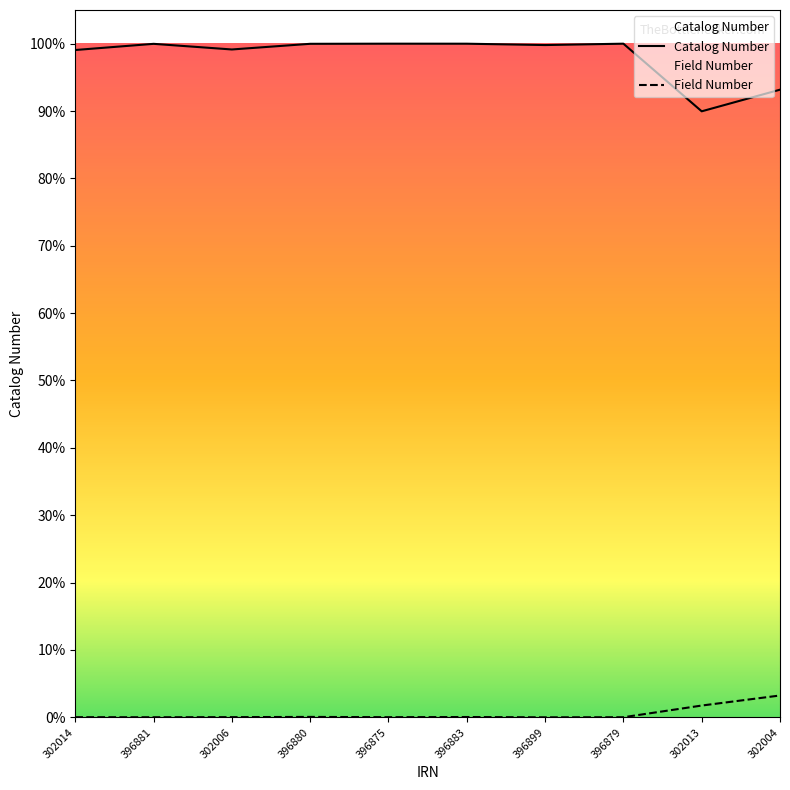

Rank the series at 396899 from highest to lowest value.

Catalog Number, Field Number